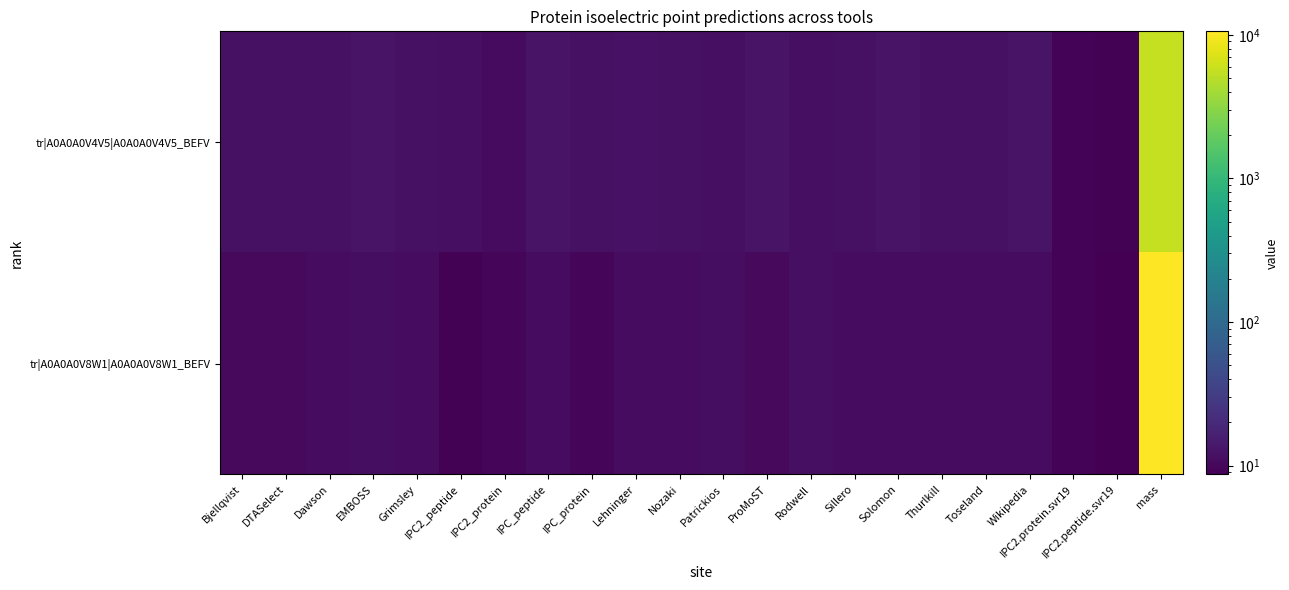

What is the maximum value shown in the chart?

10577.9